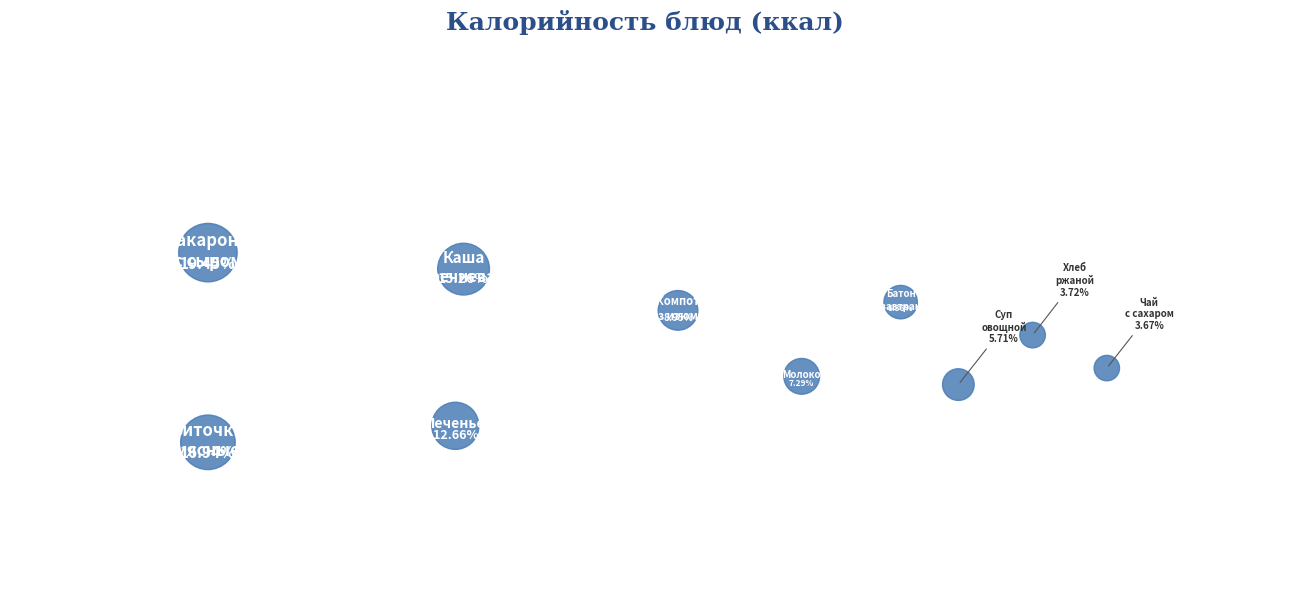

Is there a majority slice in this chart?

No